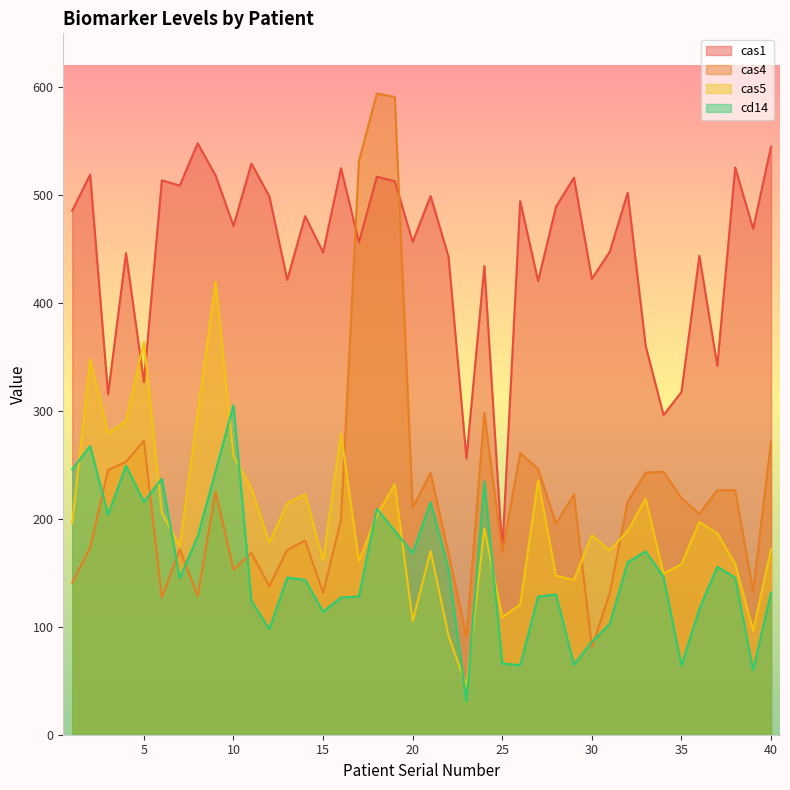

How many times do cas5 and cd14 cross each other?

11